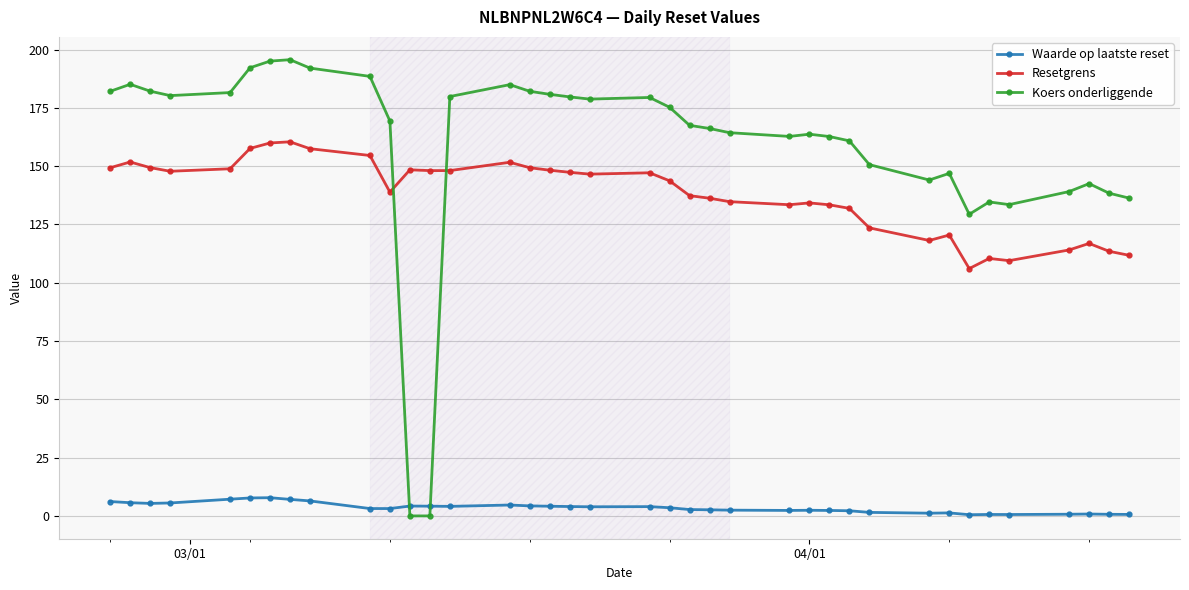

Which series has the largest total across all categories?

Koers onderliggende